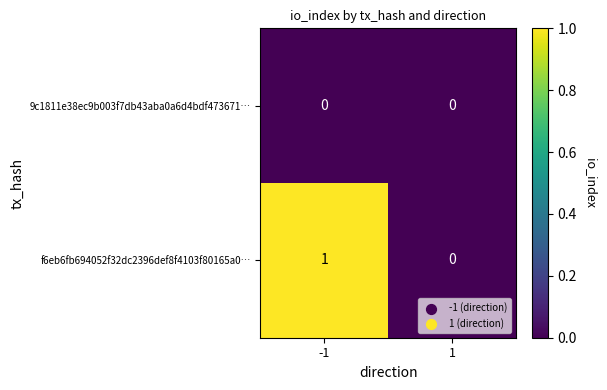

The value of f6eb6fb694052f32dc2396def8f4103f80165a0… at 1 is 0. True or false?

True